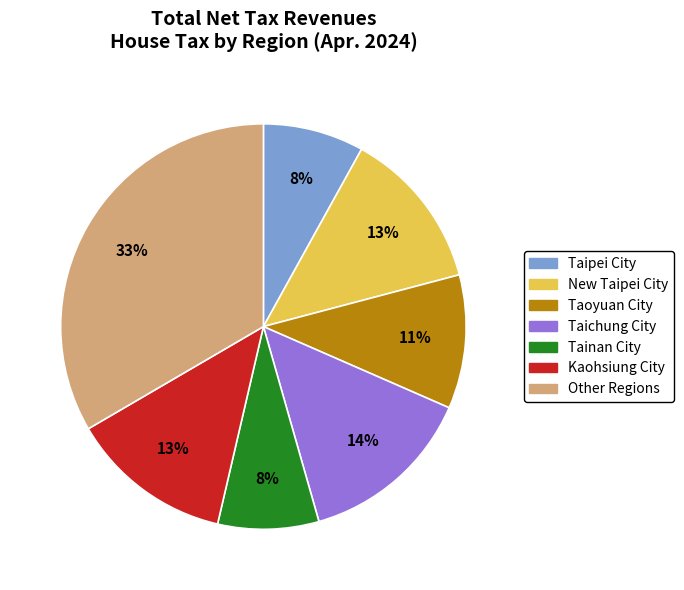

To the nearest percent, what is the difference between the largest and smallest slice percentages?

25%